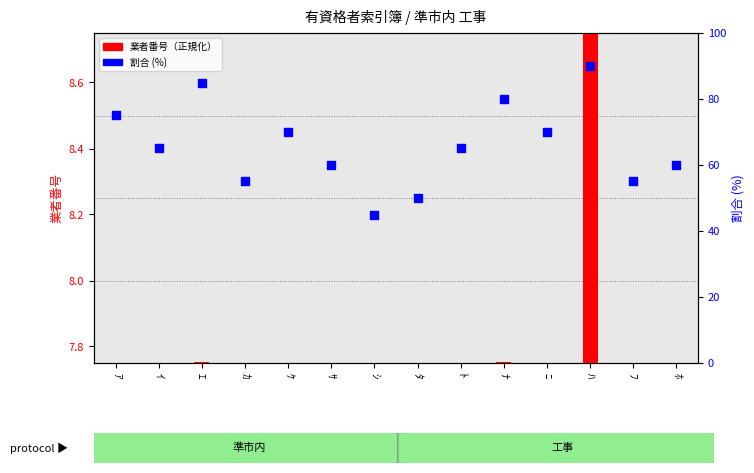

Is the value of 業者番号（正規化） at ﾎ greater than the value of 割合 (%) at ｼ?

No